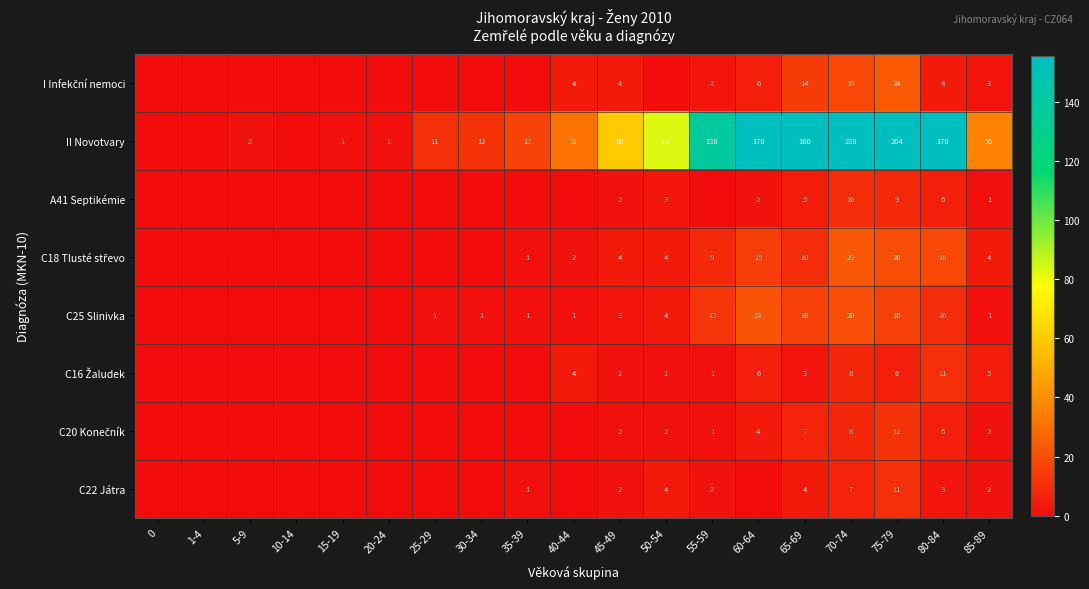

What is the spread (max minus min) of values at 70-74?

231